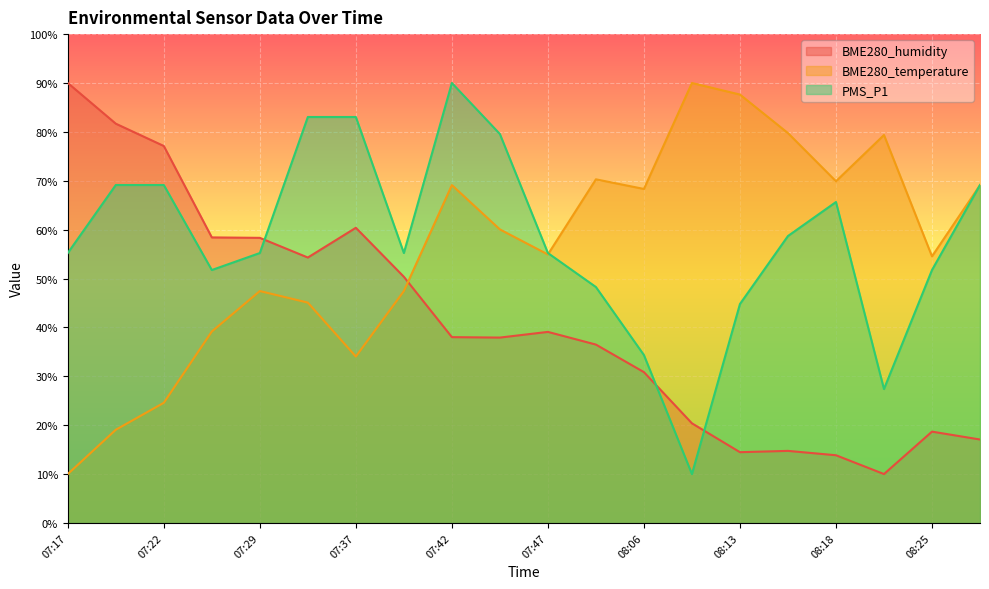

Between which two adjacent categories do PMS_P1 and BME280_temperature first intersect?

07:47 and 07:49